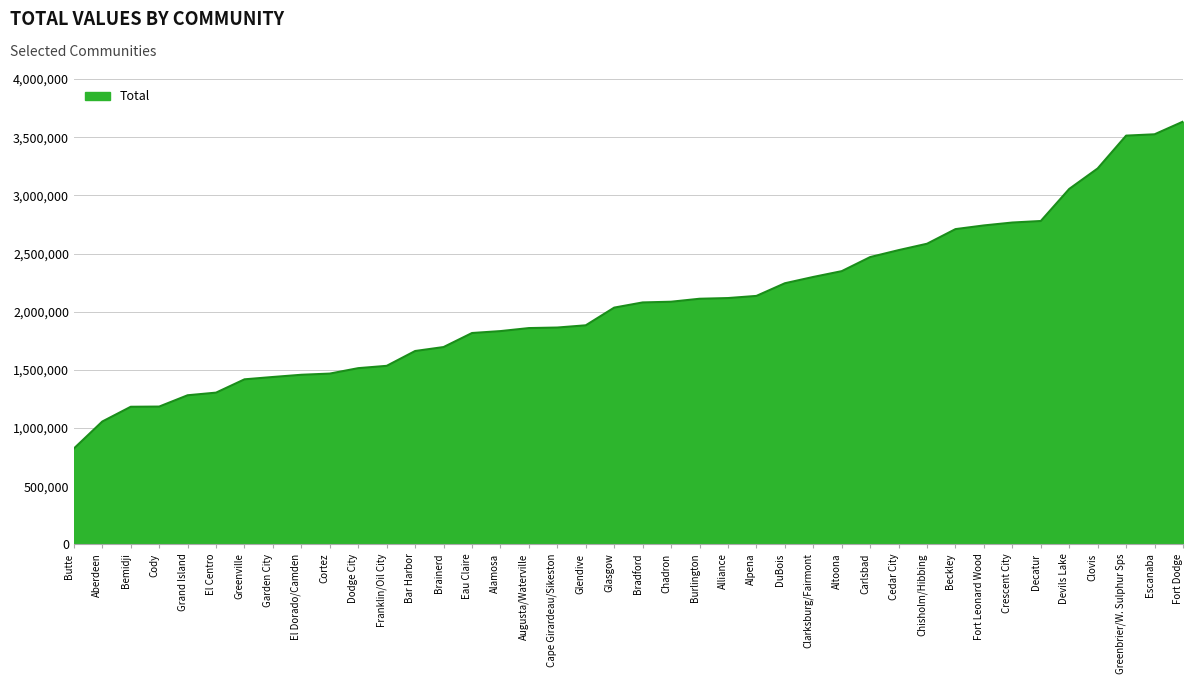

What is the difference between the values at Greenville and Glasgow?

616234